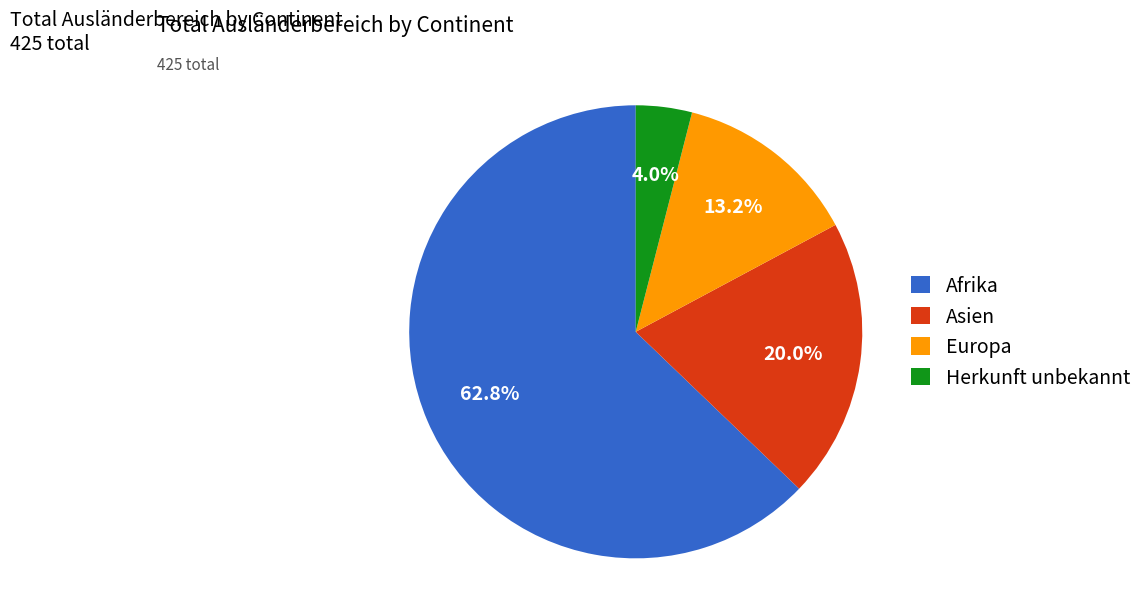

True or false: Afrika accounts for 57% of the total.

False